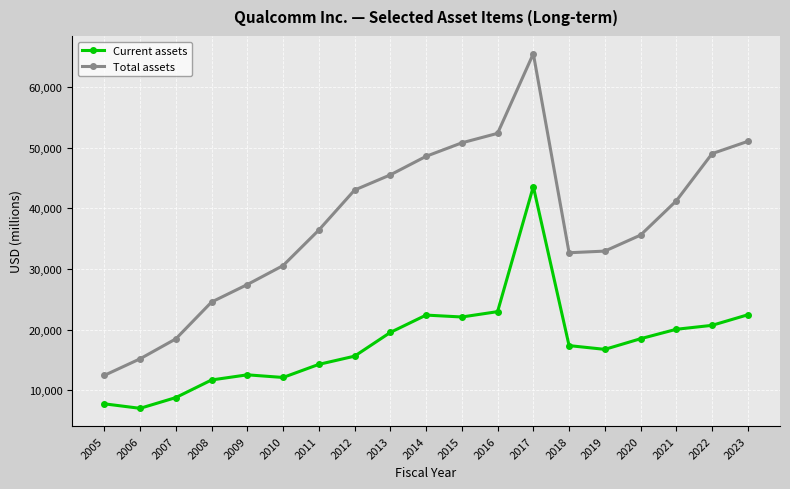

Which series has the largest total across all categories?

Total assets